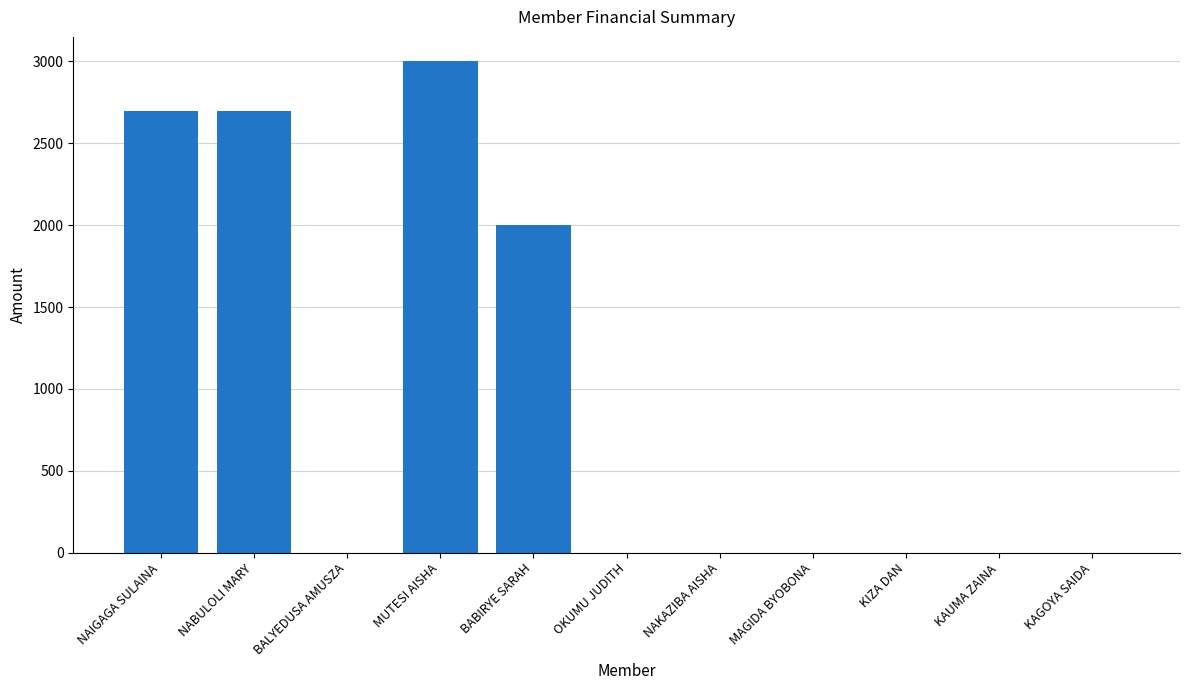

The chart shows a value of 0 at KAUMA ZAINA. True or false?

True